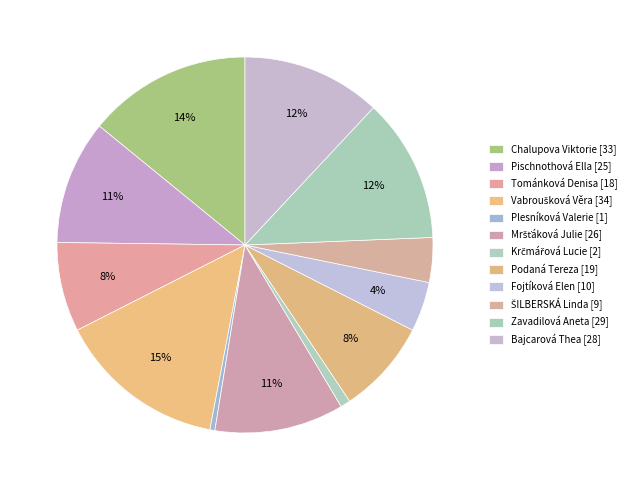

Rank the categories by value from highest to lowest.

Vabroušková Věra [34], Chalupova Viktorie [33], Zavadilová Aneta [29], Bajcarová Thea [28], Mršťáková Julie [26], Pischnothová Ella [25], Podaná Tereza [19], Tománková Denisa [18], Fojtíková Elen [10], ŠILBERSKÁ Linda [9], Krčmářová Lucie [2], Plesníková Valerie [1]